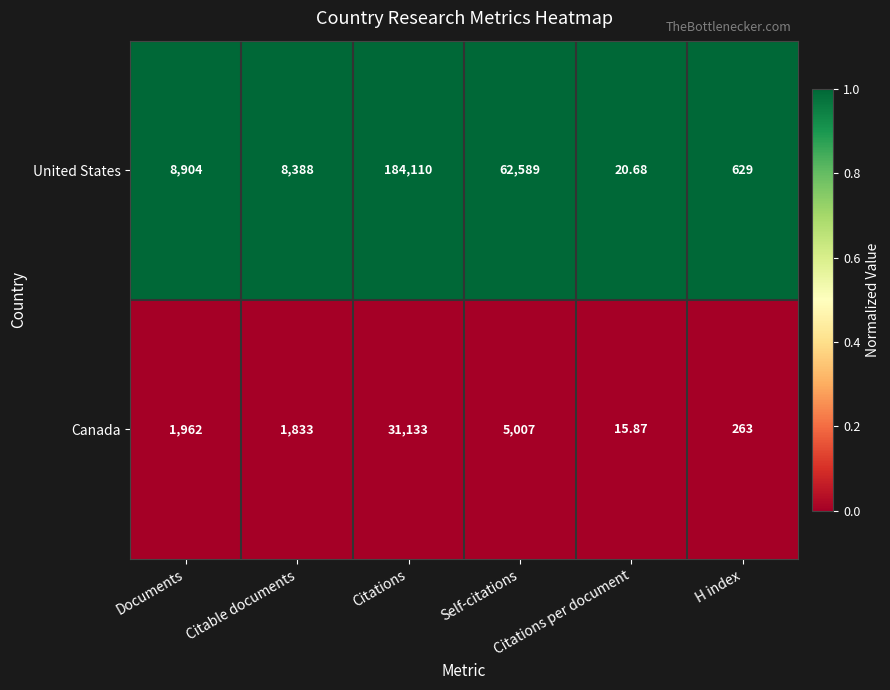

Which series has the widest spread of values?

United States